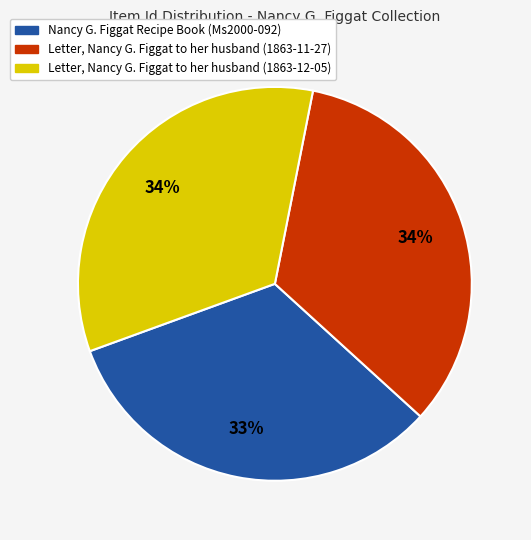

What percentage is the Nancy G. Figgat Recipe Book (Ms2000-092) slice, to the nearest percent?

33%